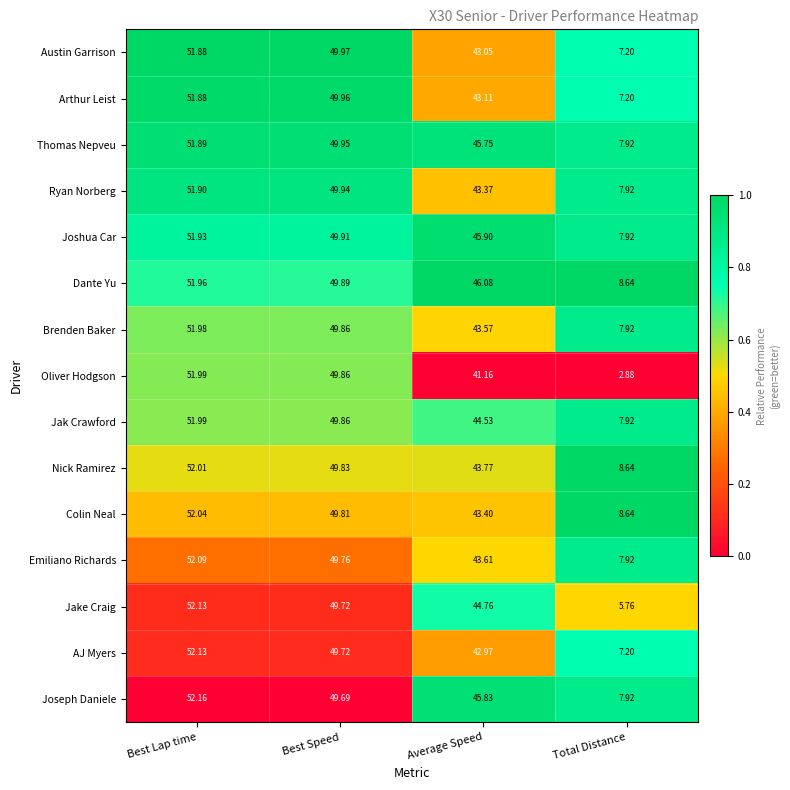

At Average Speed, list the series in order from smallest to largest.

Oliver Hodgson, AJ Myers, Austin Garrison, Arthur Leist, Ryan Norberg, Colin Neal, Brenden Baker, Emiliano Richards, Nick Ramirez, Jak Crawford, Jake Craig, Thomas Nepveu, Joseph Daniele, Joshua Car, Dante Yu